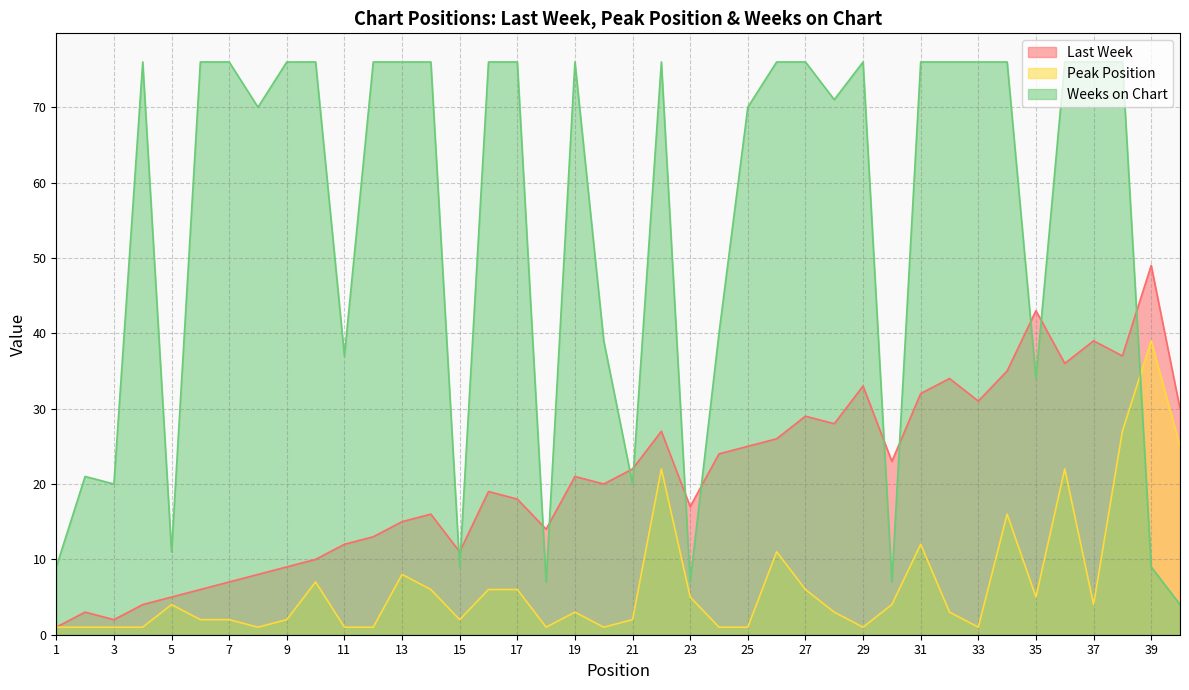

List the series in order of their peak value, lowest first.

Peak Position, Last Week, Weeks on Chart